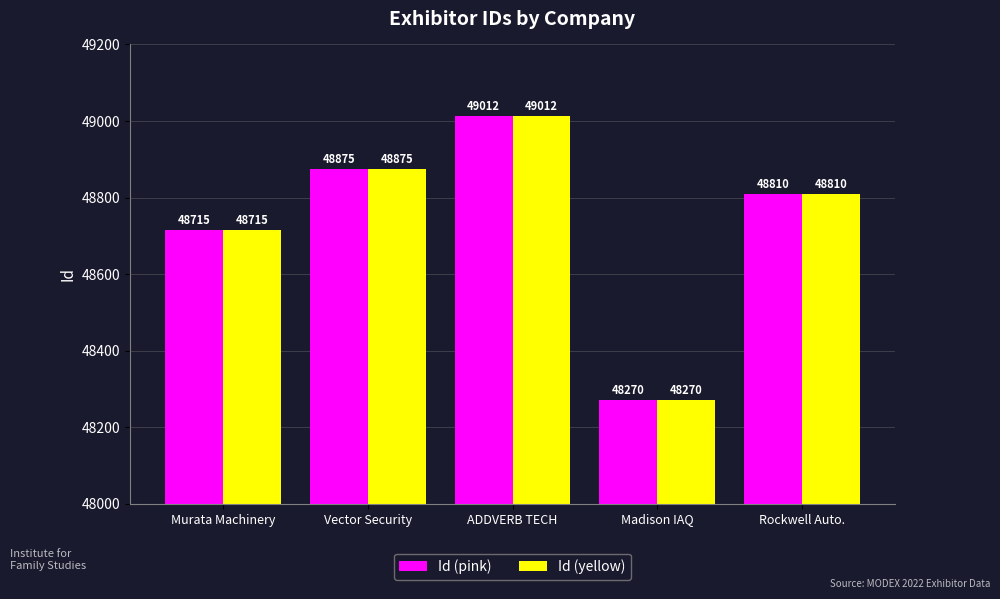

Which category has the lowest value across all series?

Madison IAQ